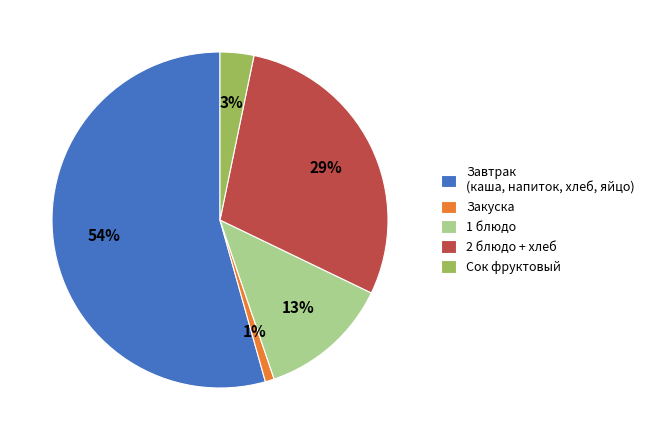

Between Закуска and Завтрак (каша, напиток, хлеб, яйцо), which is larger?

Завтрак (каша, напиток, хлеб, яйцо)